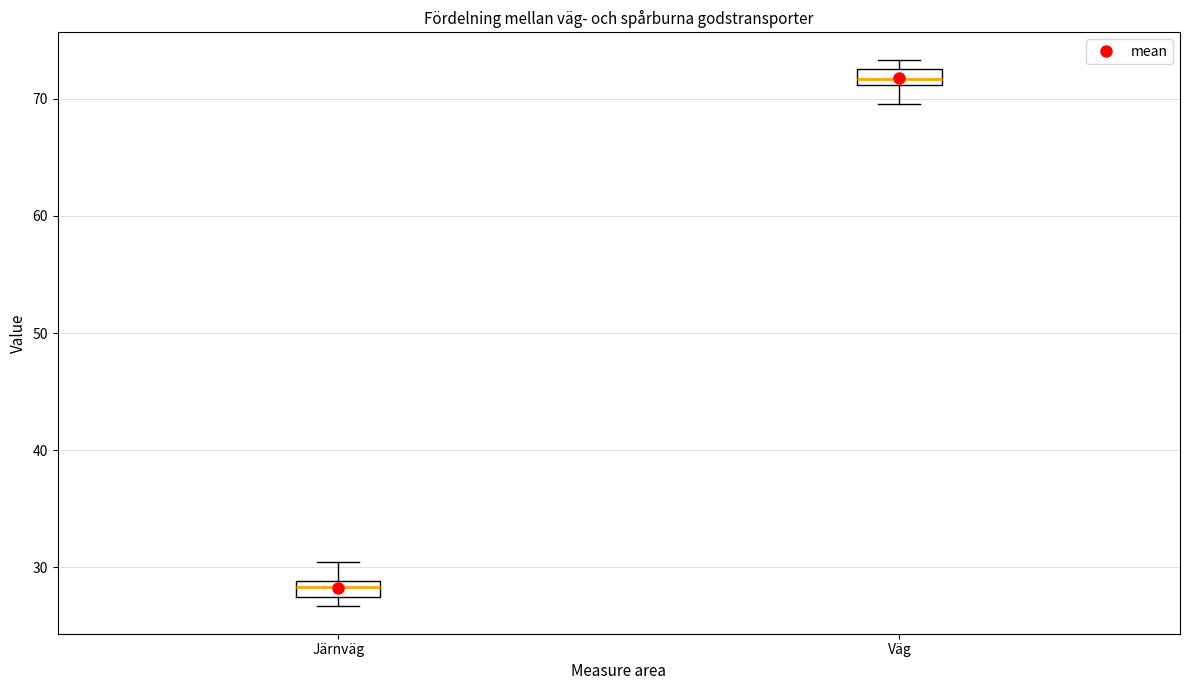

Where does the lower whisker of the box for Väg end on the y-axis? The values are not printed on the chart, so give them approximately, as read against the axis.

70